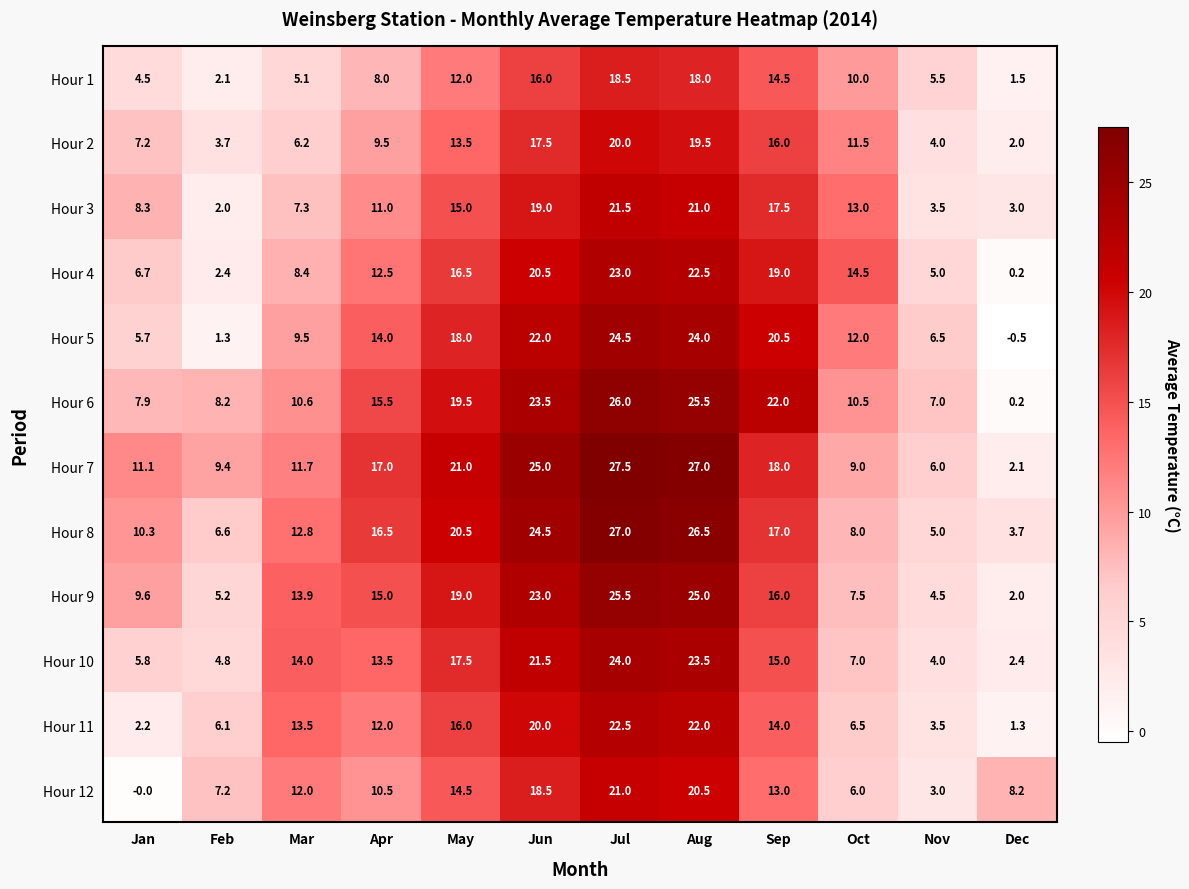

What is the sum of all Hour 1 values?

115.7